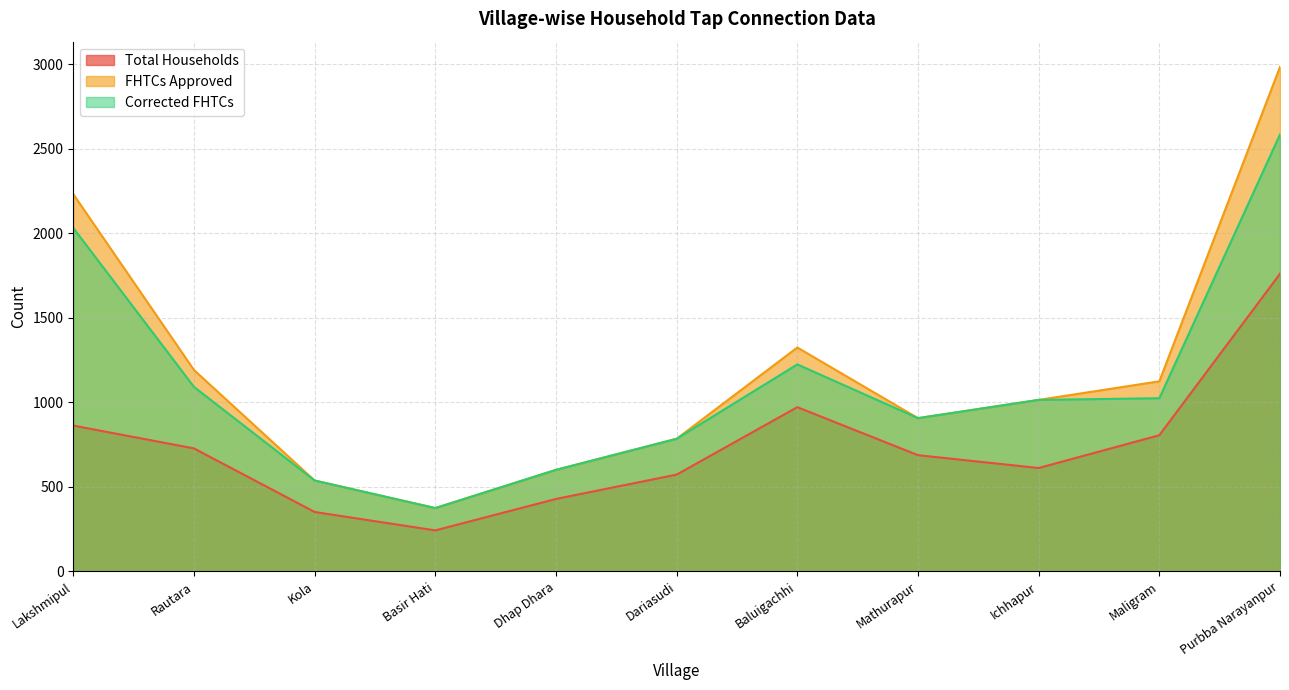

What is the difference between the FHTCs Approved values at Purbba Narayanpur and Rautara?

1793